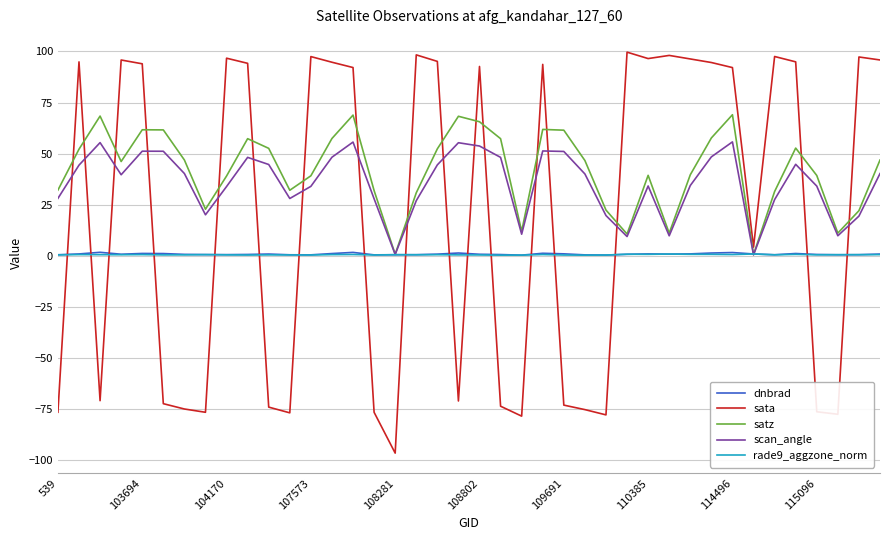

Which series has the largest range (max minus min)?

sata